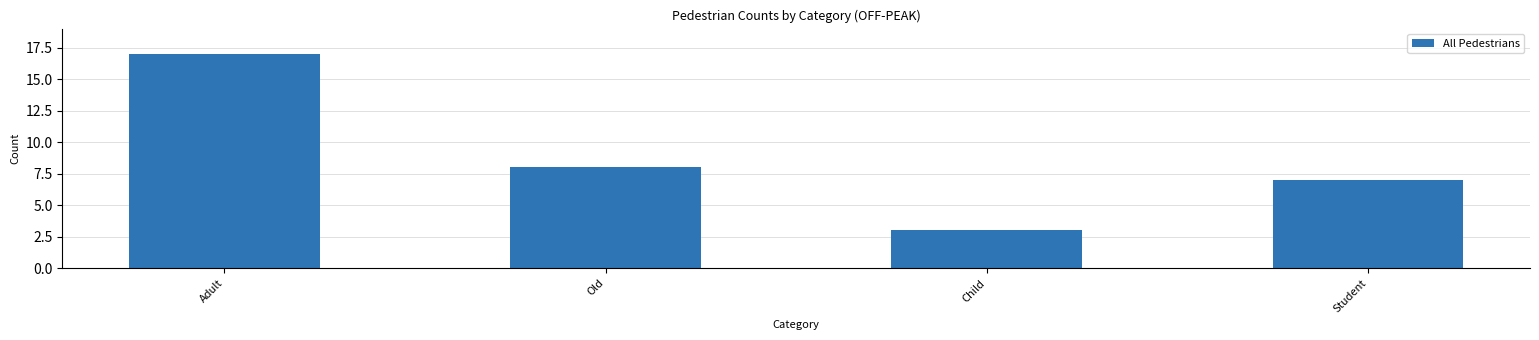

What is the difference between the second highest and second lowest values?

1